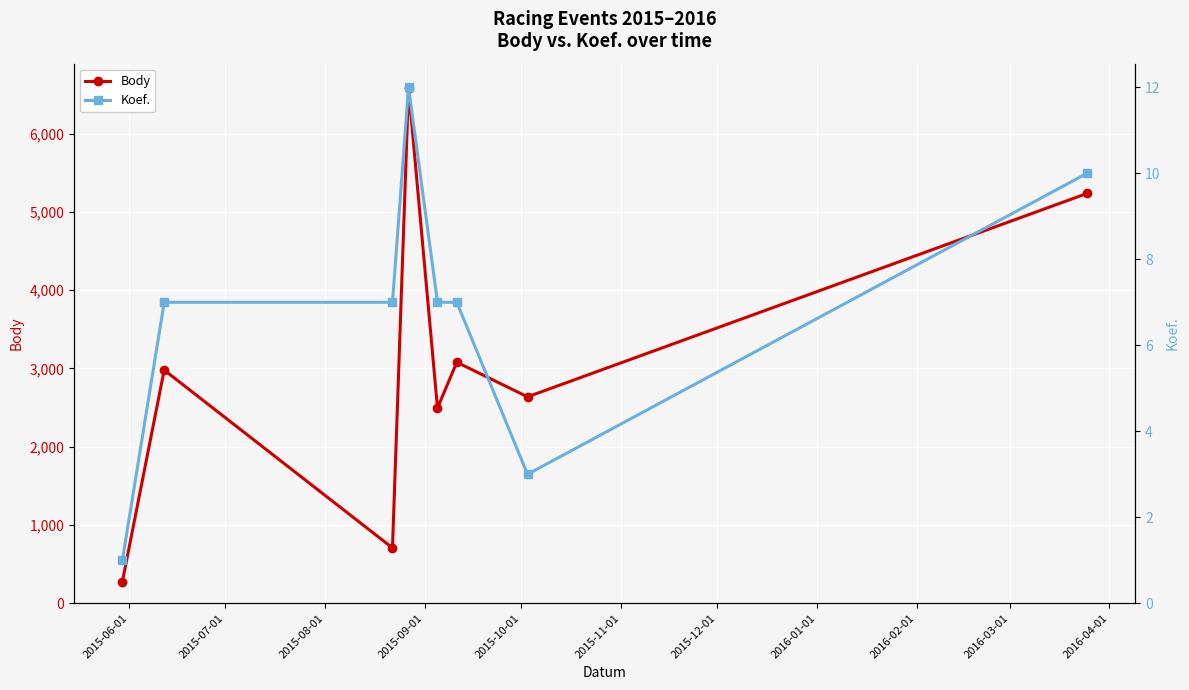

How many series are shown in this chart?

2